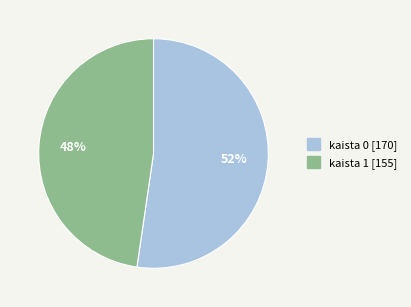

What is the majority slice?

kaista 0